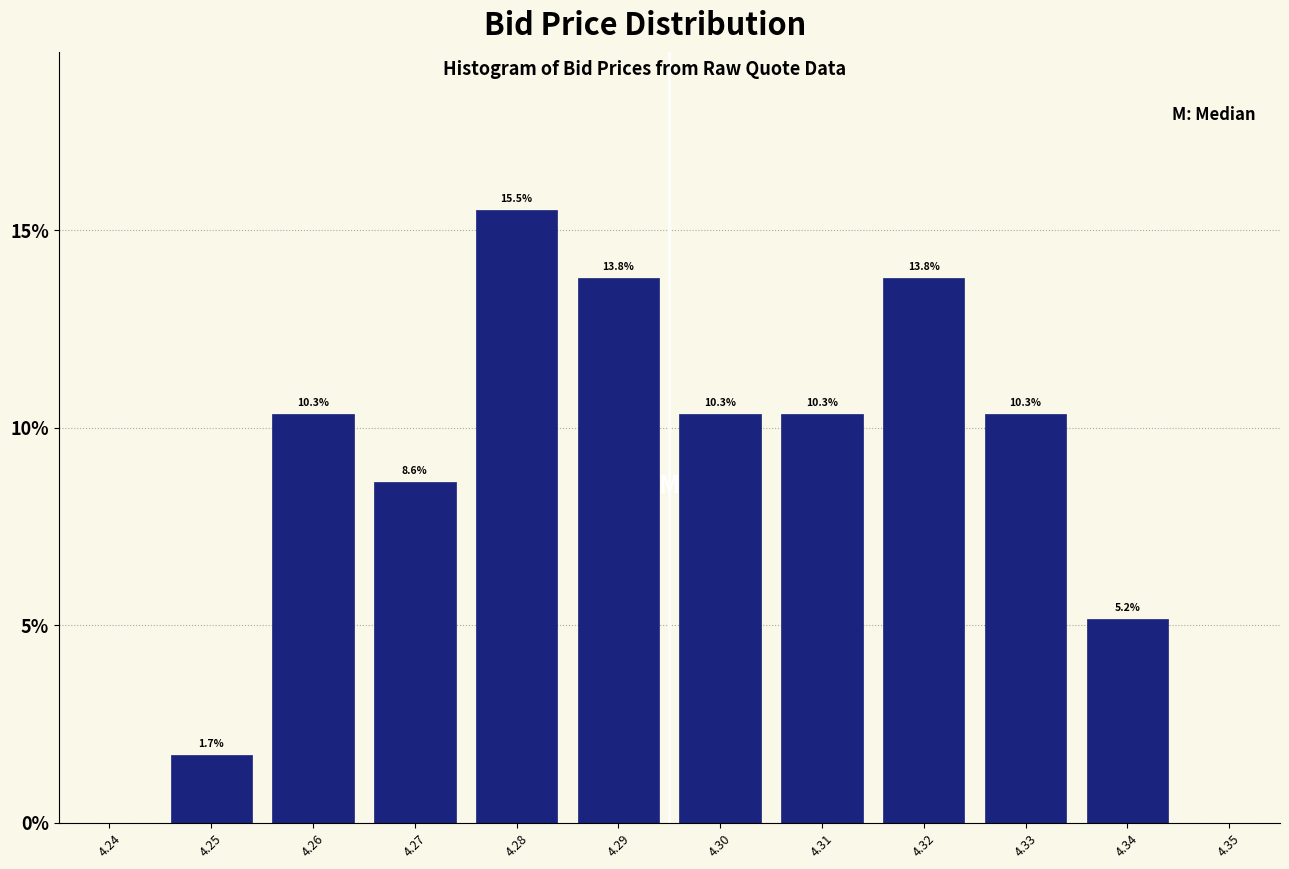

Reading left to right, transcribe this chart: for each bar, give the range it covers on the x-axis and its height.

4.245 to 4.255: 1.7
4.255 to 4.265: 10.3
4.265 to 4.275: 8.6
4.275 to 4.285: 15.5
4.285 to 4.295: 13.8
4.295 to 4.305: 10.3
4.305 to 4.315: 10.3
4.315 to 4.325: 13.8
4.325 to 4.335: 10.3
4.335 to 4.345: 5.2